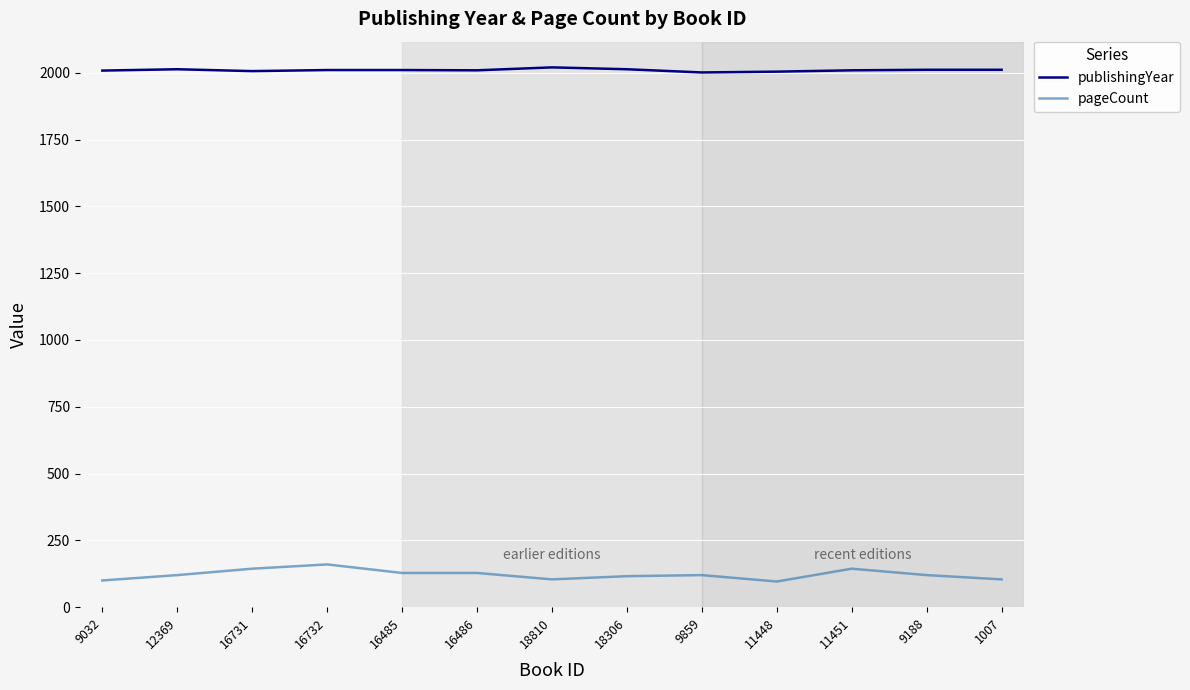

What is the total value across all series at 16486?

2137